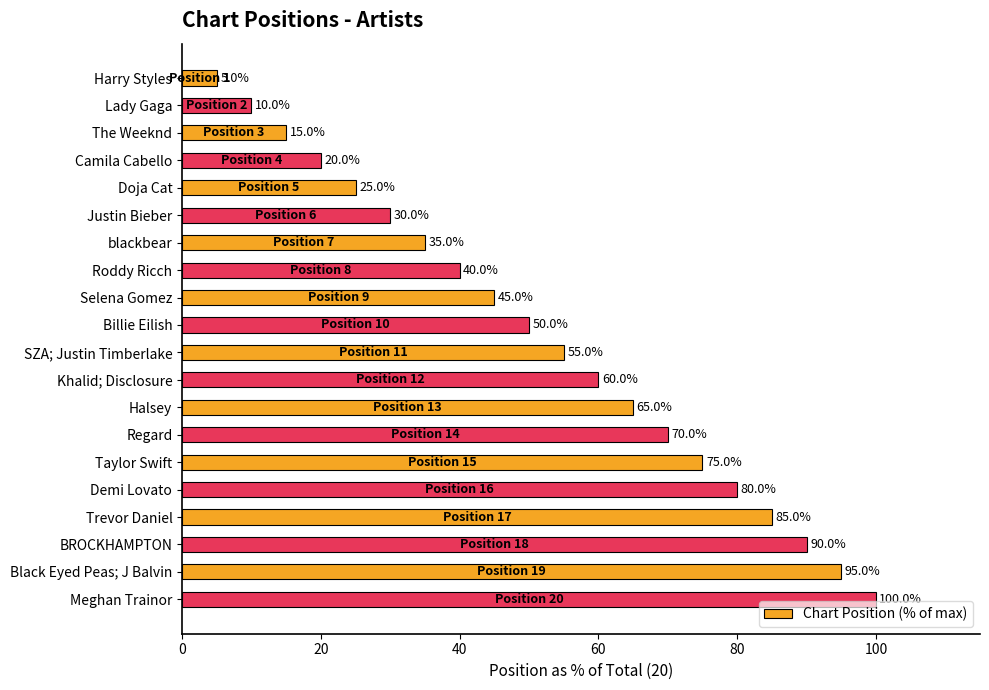

What position from the bottom is Trevor Daniel?

4